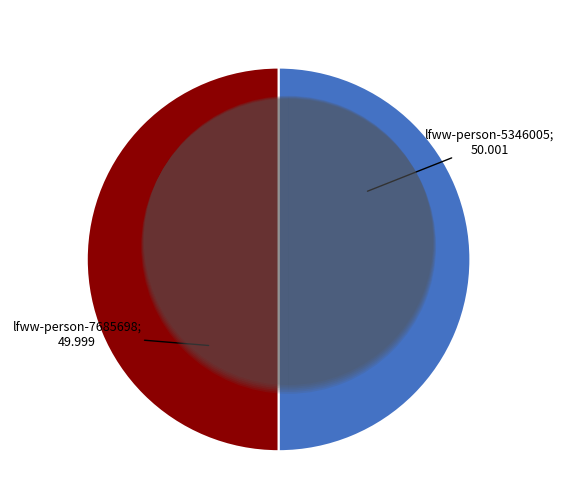

What percentage is the lfww-person-5346005 slice, to the nearest percent?

50%